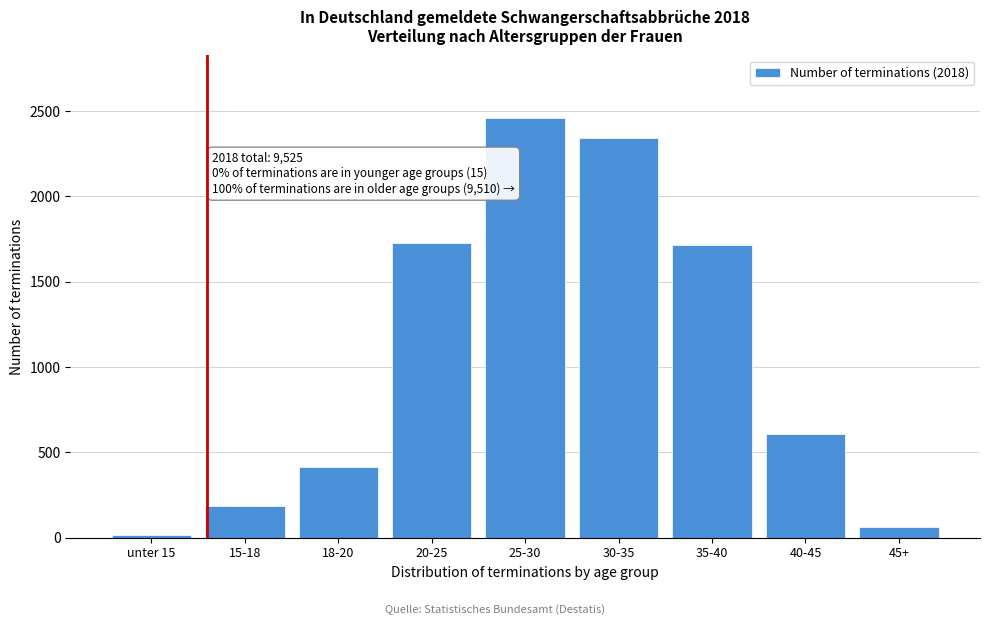

What is the label of the 6th bar from the left?

30-35